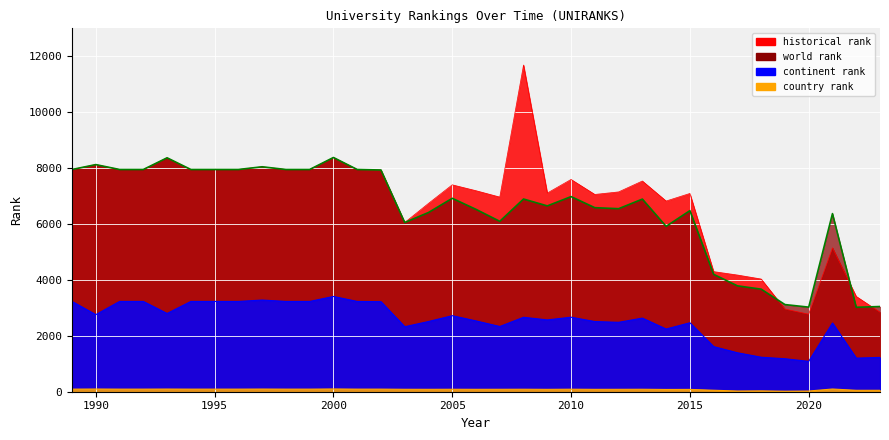

True or false: historical rank has more than 2 interior local peaks.

True